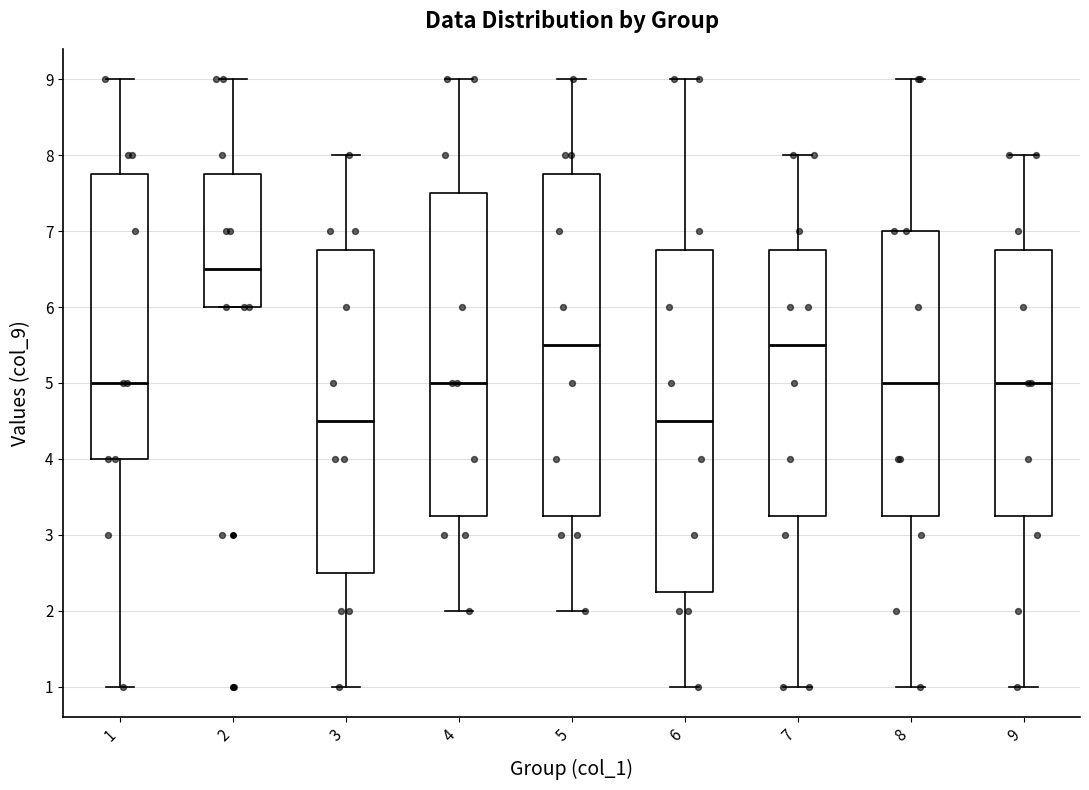

Reading left to right, transcribe this box plot: for each box, give where its median line is, the range the box spans, and where its two whiskers end, as read against the y-axis. The values are not printed on the chart, so give them approximately, as read against the axis.

1: median 5.0, box 4.0 to 7.8, whiskers 1.0 to 9.0
2: median 6.5, box 6.0 to 7.8, whiskers 6.0 to 9.0
3: median 4.5, box 2.5 to 6.8, whiskers 1.0 to 8.0
4: median 5.0, box 3.3 to 7.5, whiskers 2.0 to 9.0
5: median 5.5, box 3.3 to 7.8, whiskers 2.0 to 9.0
6: median 4.5, box 2.3 to 6.8, whiskers 1.0 to 9.0
7: median 5.5, box 3.3 to 6.8, whiskers 1.0 to 8.0
8: median 5.0, box 3.3 to 7.0, whiskers 1.0 to 9.0
9: median 5.0, box 3.3 to 6.8, whiskers 1.0 to 8.0